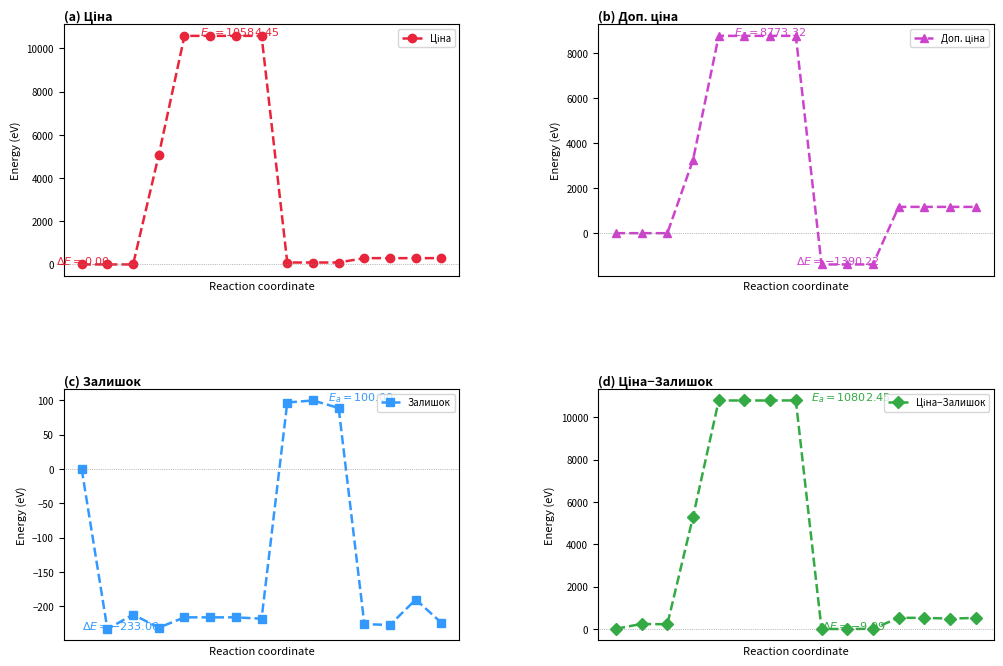

Rank the series by their maximum value, from lowest to highest.

Залишок, Доп. ціна, Ціна, Ціна−Залишок